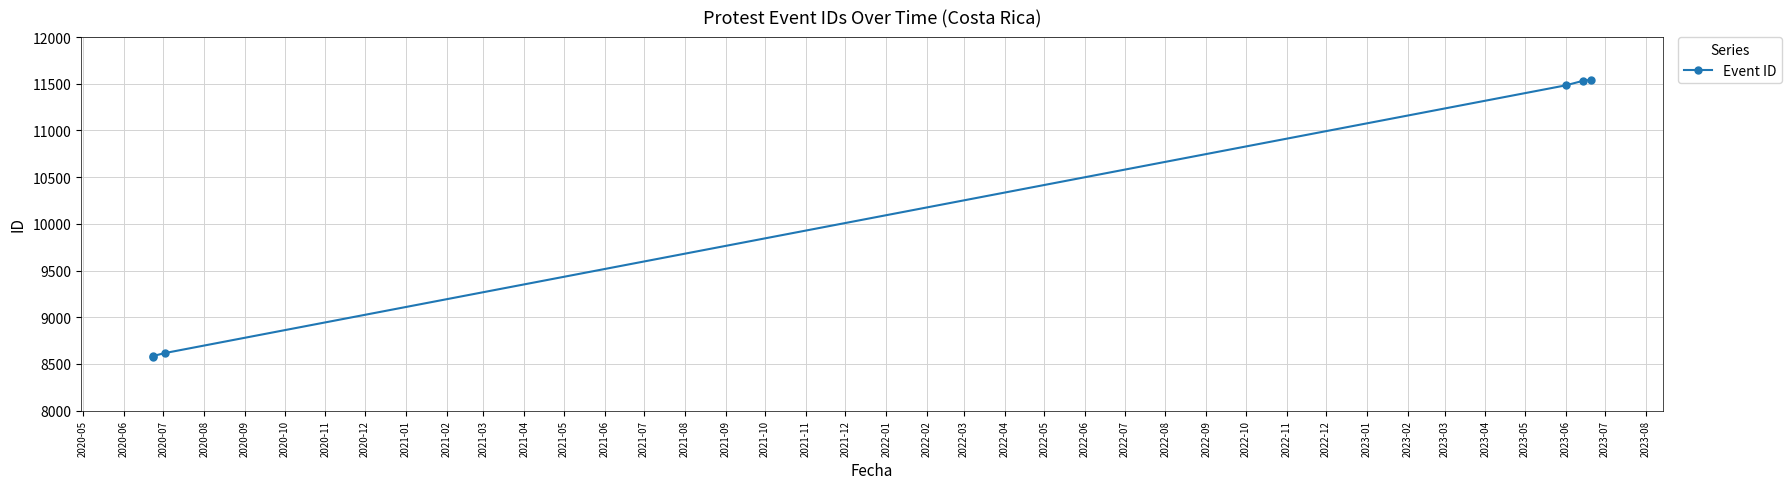

How many data points does each series have?

6